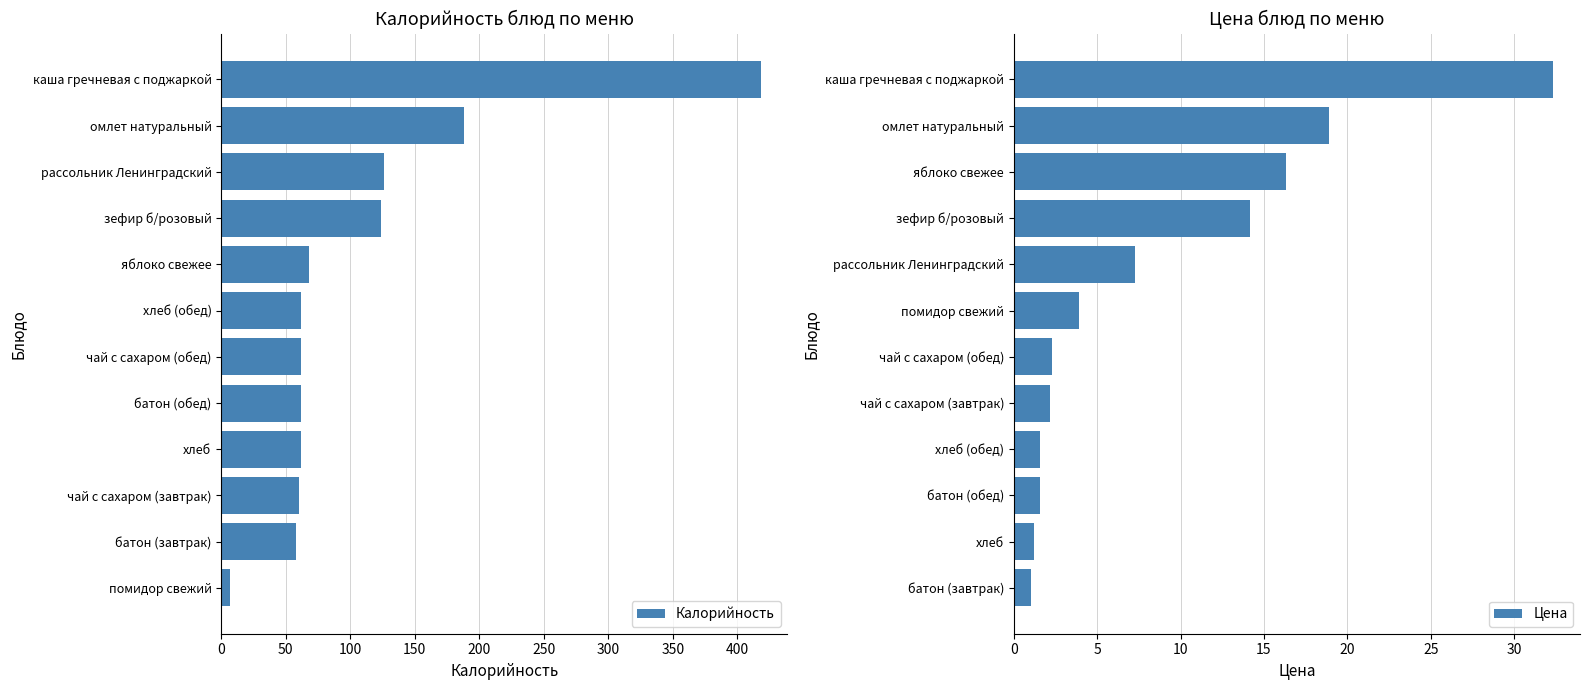

Which series has the largest total across all categories?

Калорийность